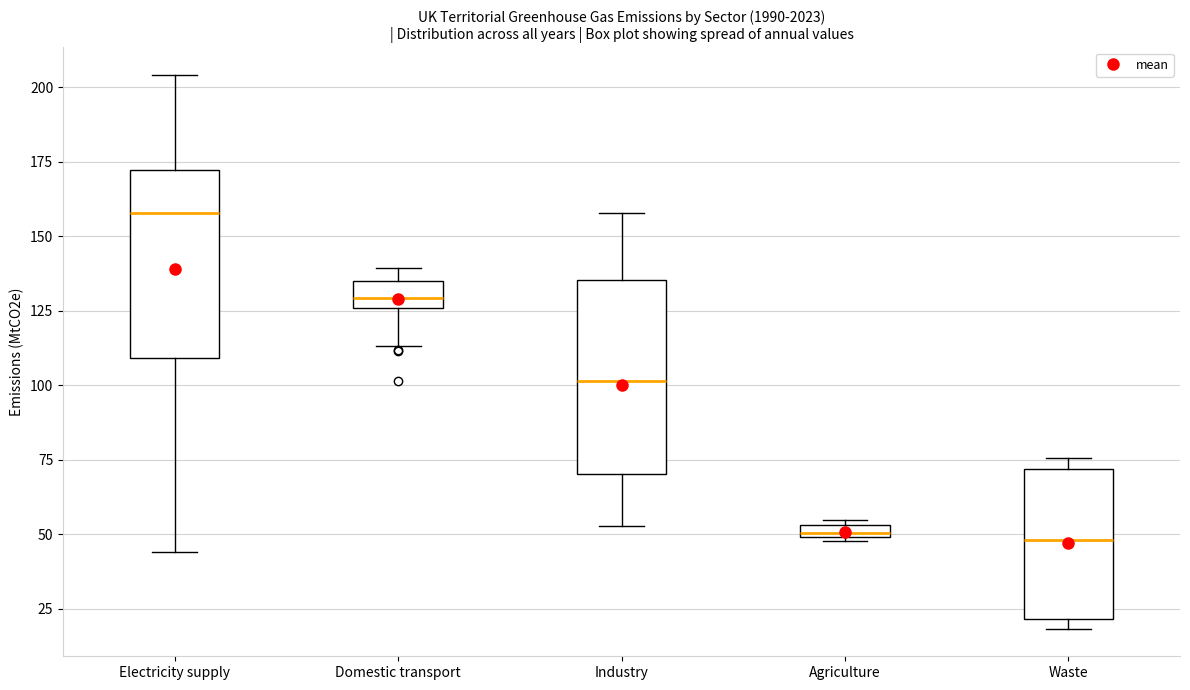

Where is the lower edge of the box for Domestic transport on the y-axis? The values are not printed on the chart, so give them approximately, as read against the axis.

125